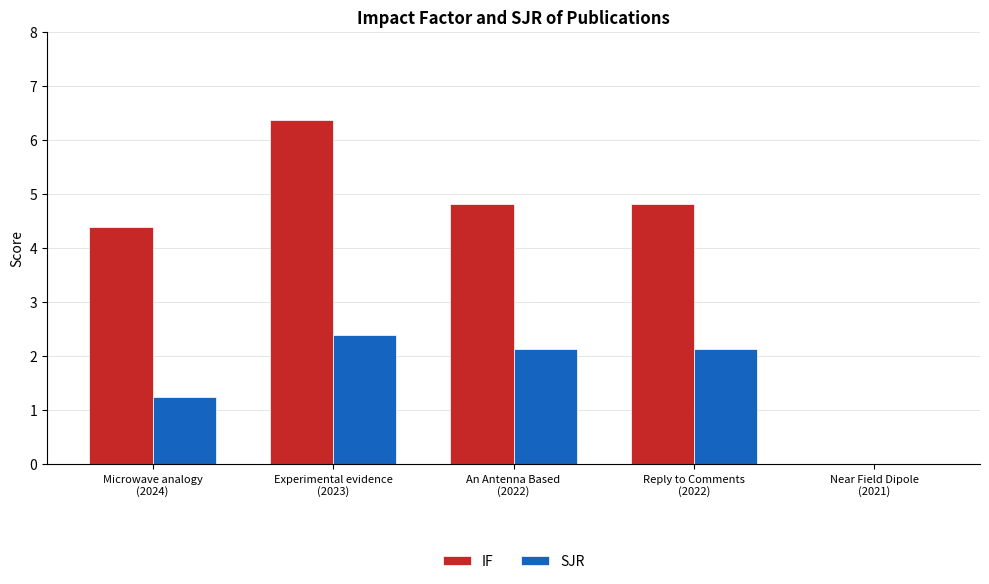

What is the maximum value for SJR?

2.4